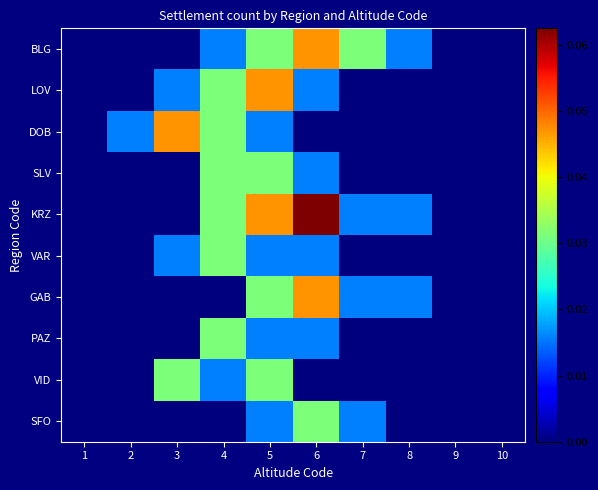

What is the greatest value displayed?

0.1